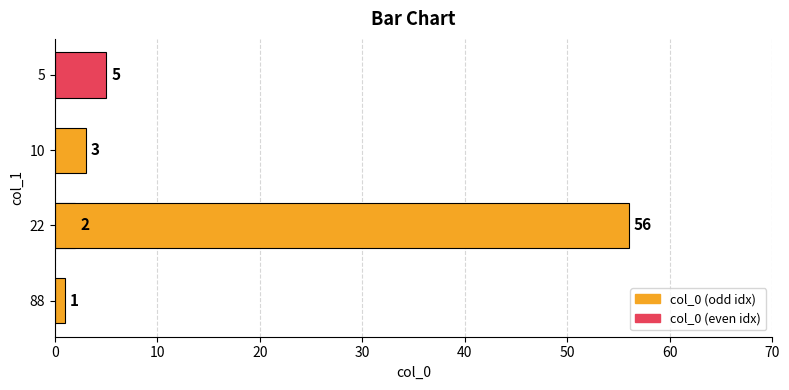

What is the greatest value displayed?

56